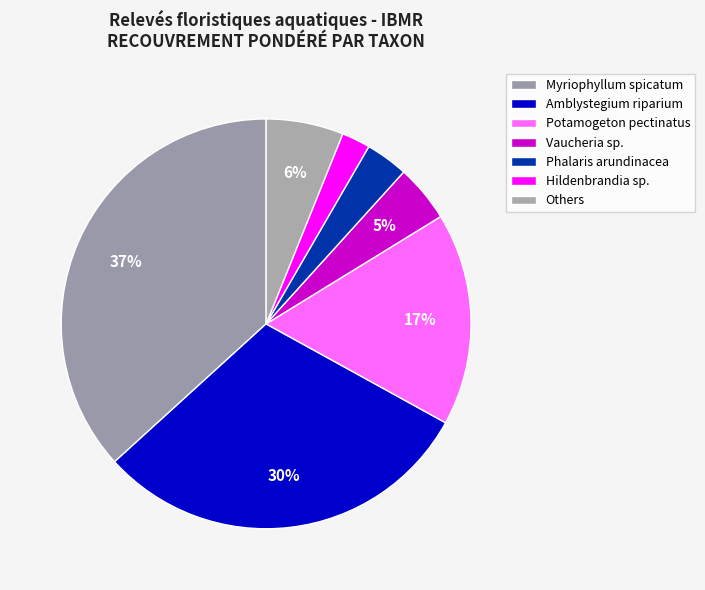

Does any single category account for the majority?

No